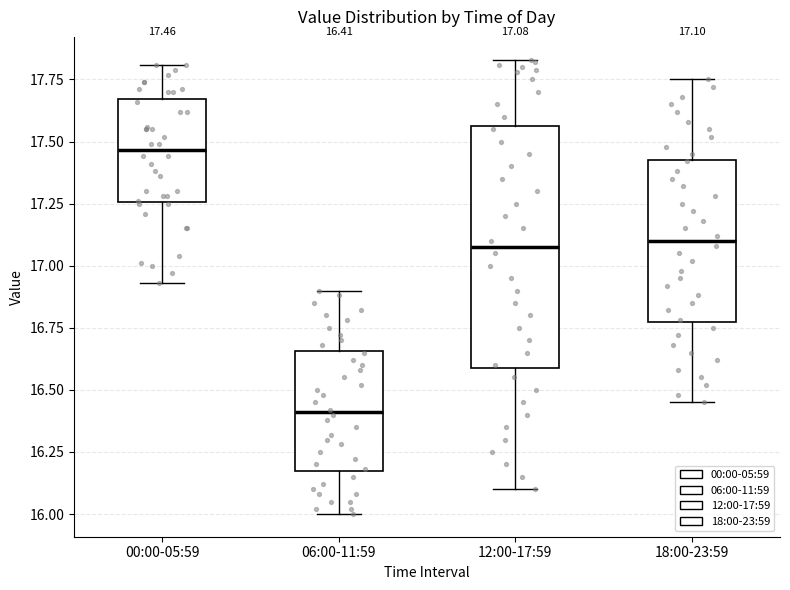

Which box's median line is the highest?

00:00-05:59